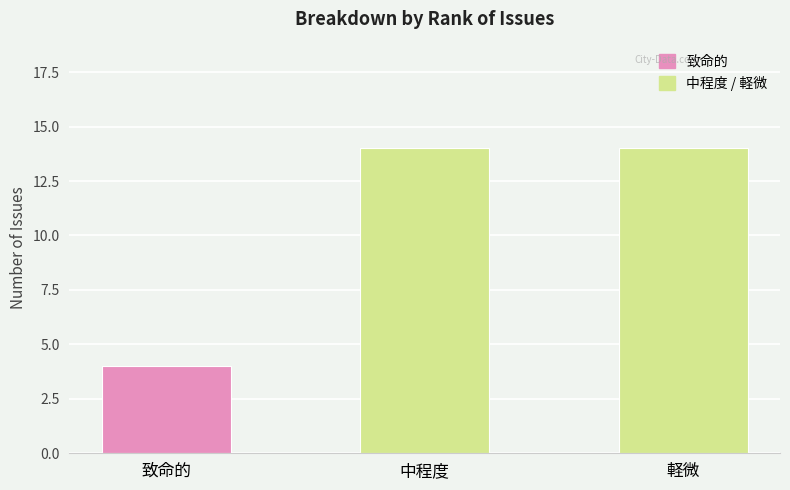

What is the greatest value displayed?

14